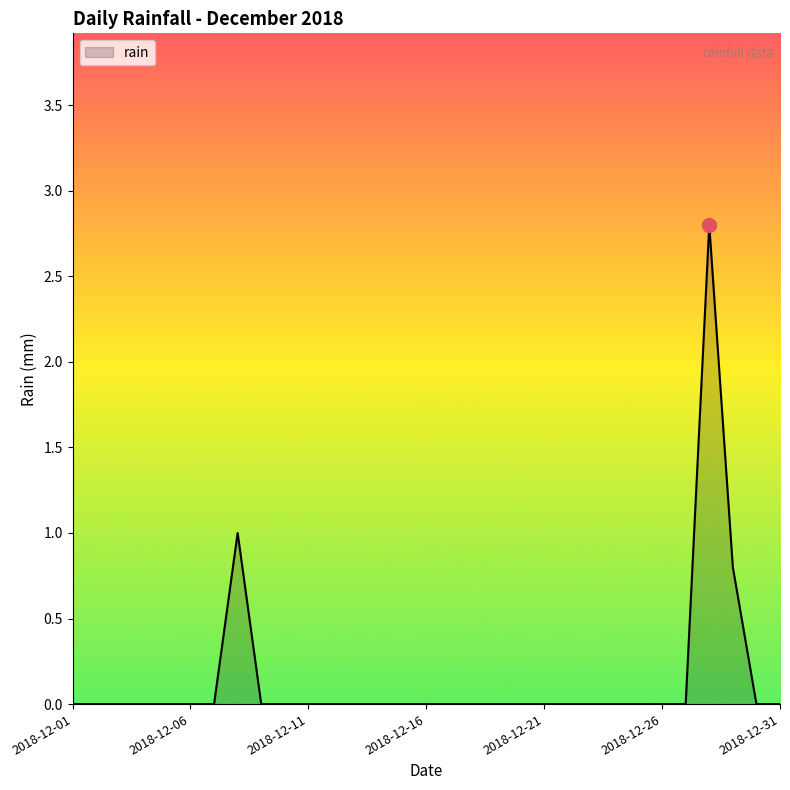

How many categories are shown in the chart?

31